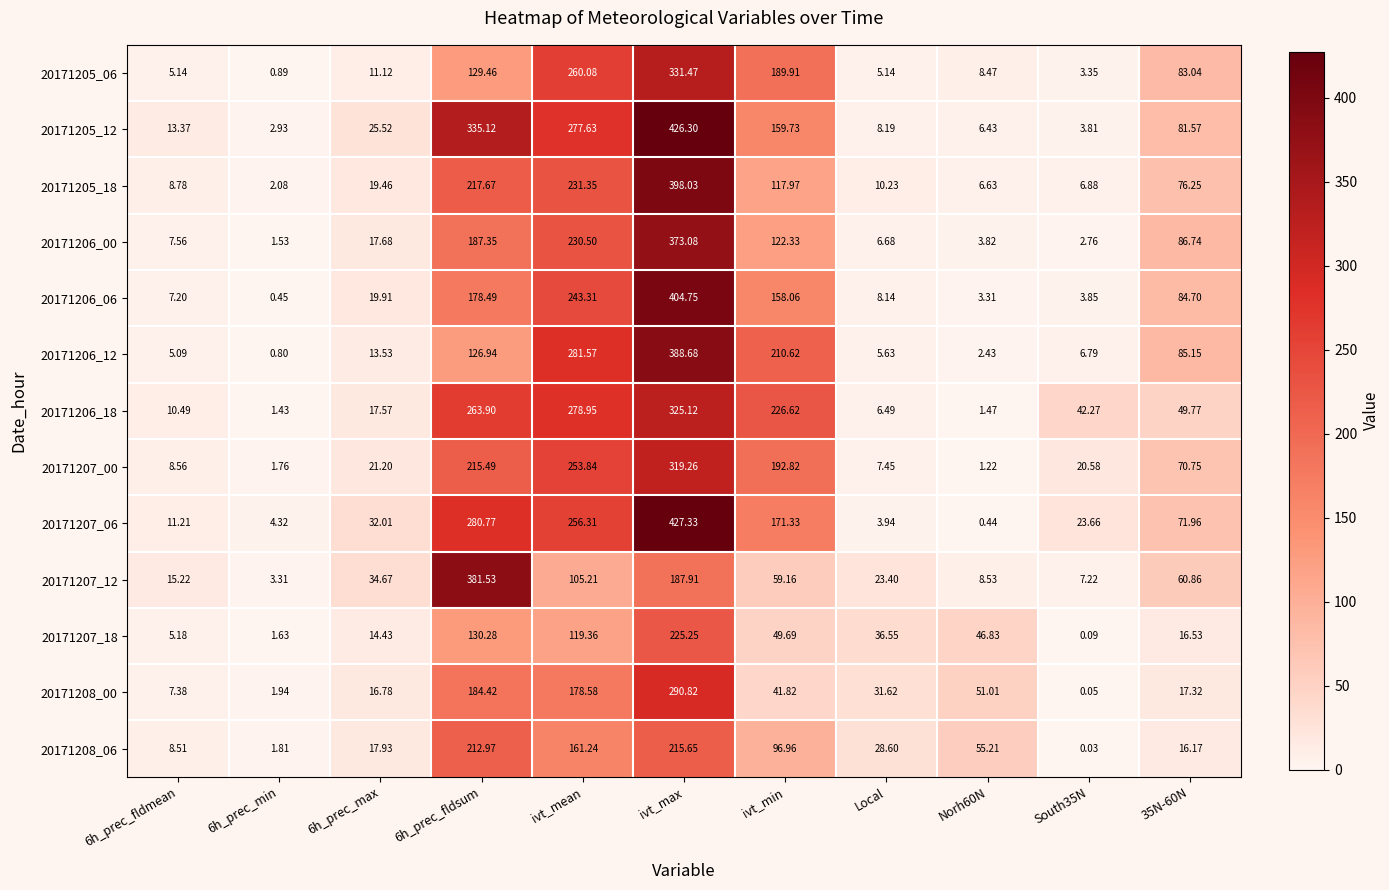

At which category is the sum across all series the highest?

ivt_max